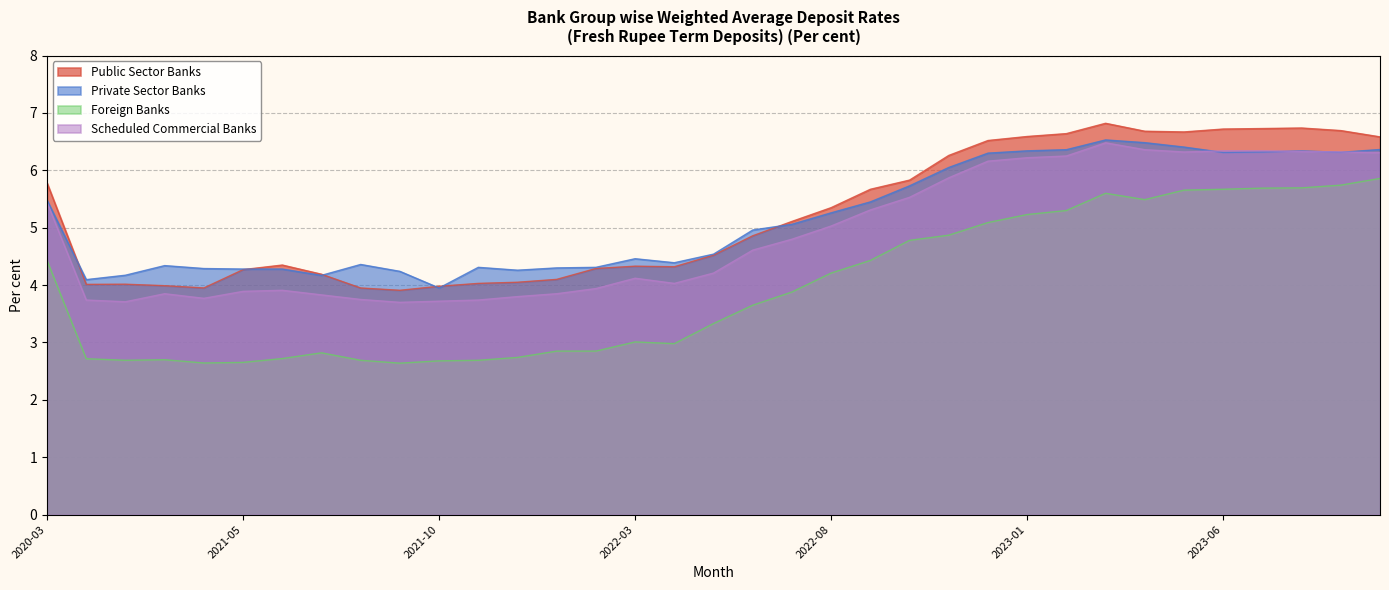

What is the label of the 28th point from the right?

2021-07